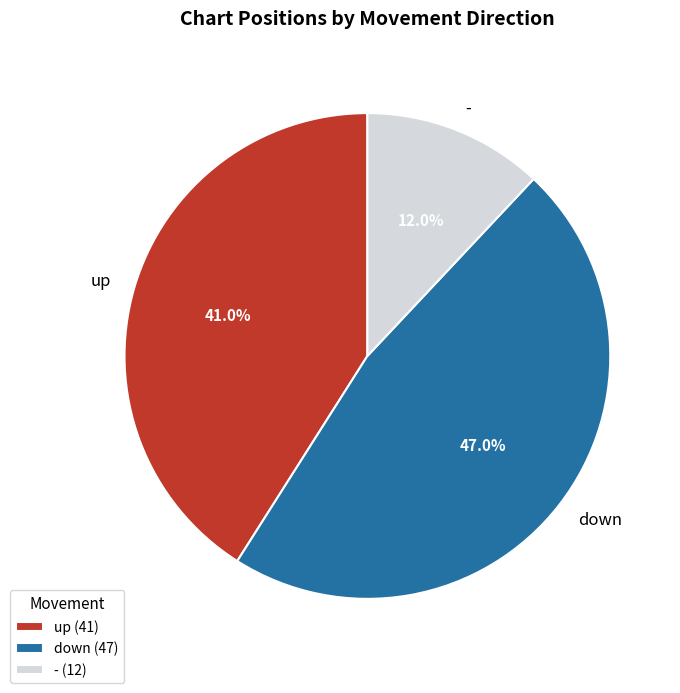

To the nearest percent, what is the combined percentage of up and -?

53%